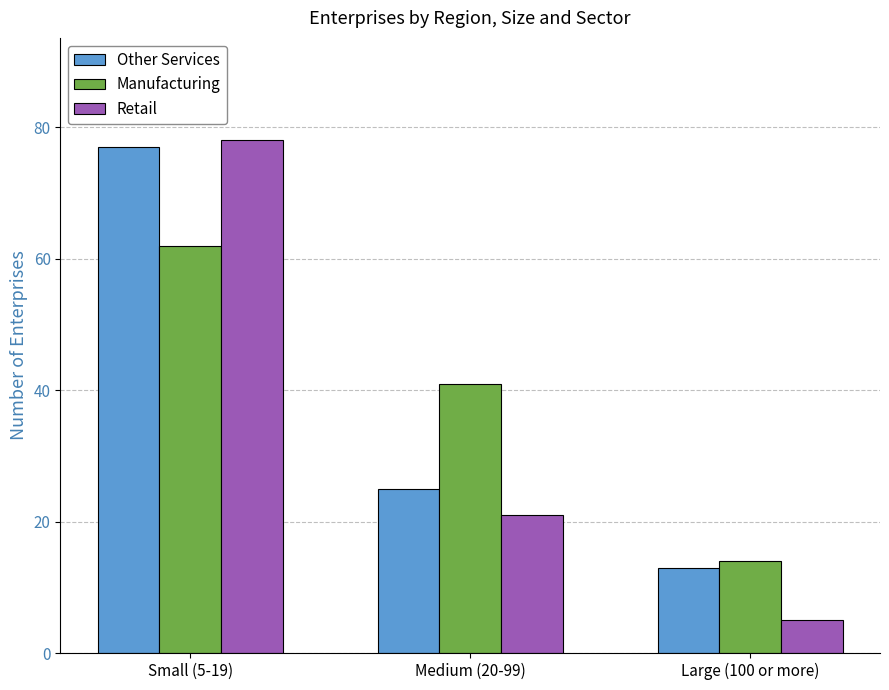

Between Medium (20-99) and Large (100 or more), which series saw the biggest shift?

Manufacturing